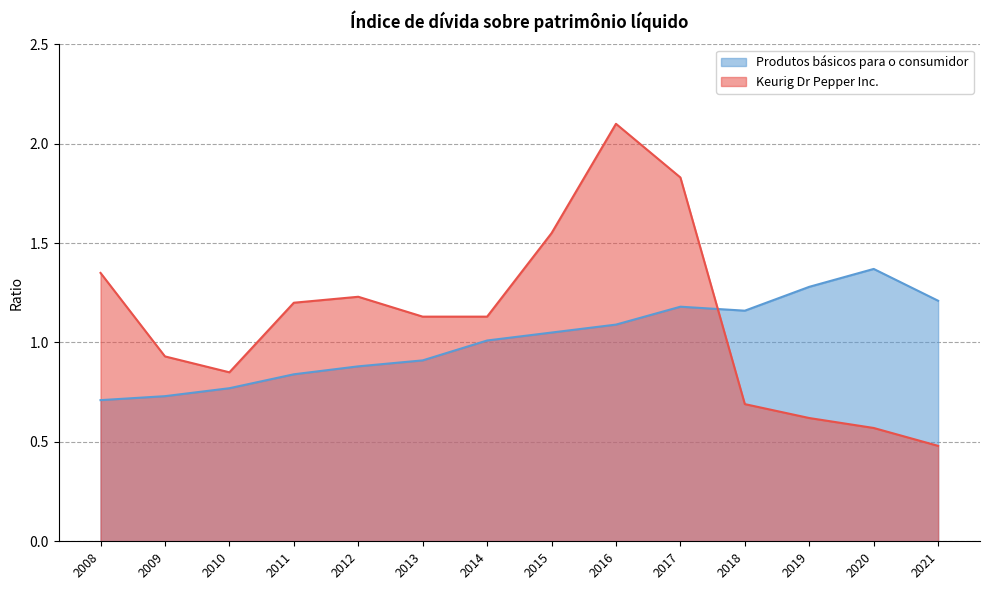

True or false: Keurig Dr Pepper Inc. has a value of 1.8 at 2012.

False